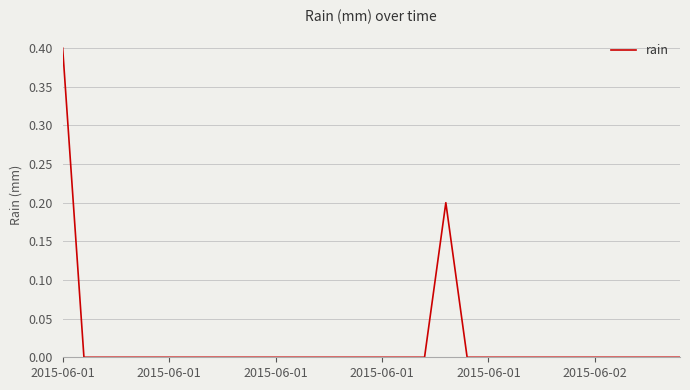

What is the difference between the maximum and minimum values?

0.4